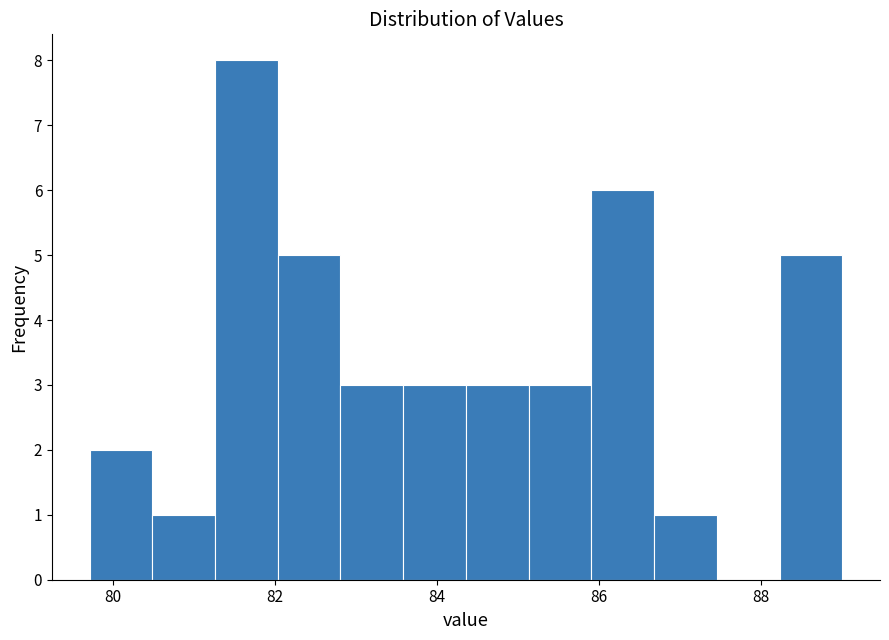

Around what value on the x-axis is the tallest bar? Give the approximate position of its centre, as read against the axis.

81.6